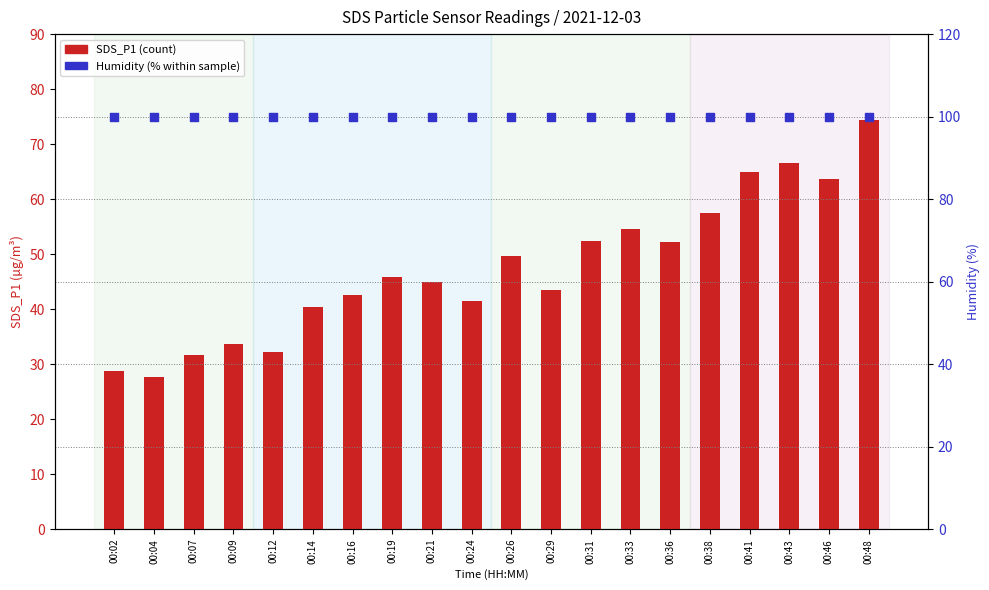

What is the total value across all series at 00:09?

133.5